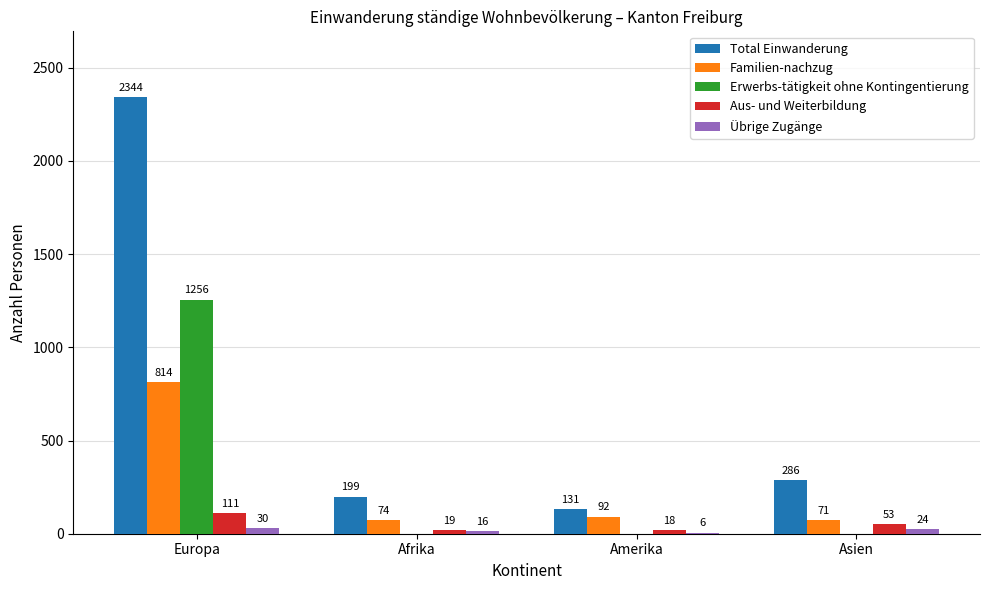

What is the sum of all Total Einwanderung values?

2960